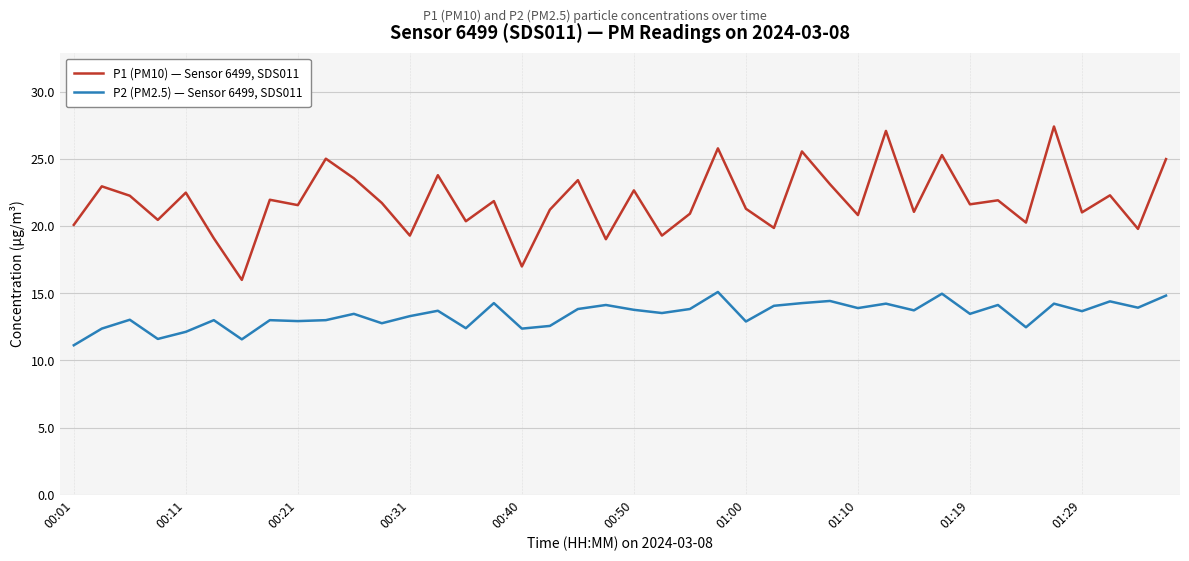

True or false: P1 (PM10) — Sensor 6499, SDS011 and P2 (PM2.5) — Sensor 6499, SDS011 intersect in this chart.

False